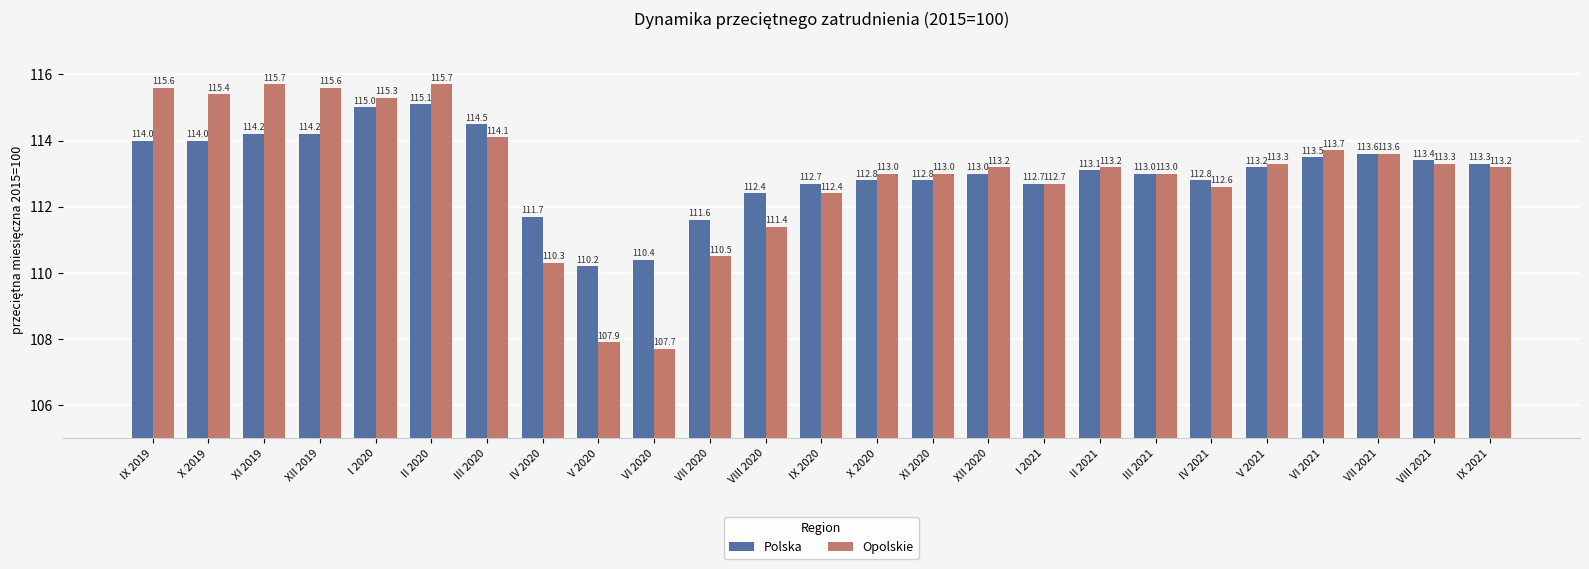

What is the greatest value displayed?

115.7